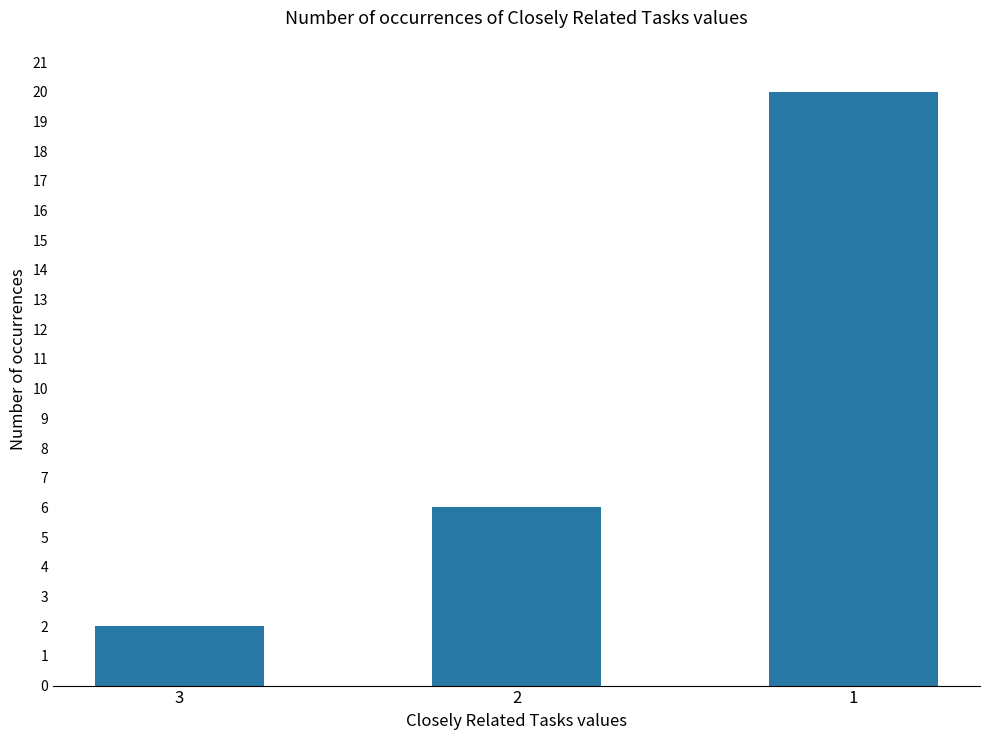

List the labels in order of value, largest first.

1, 2, 3